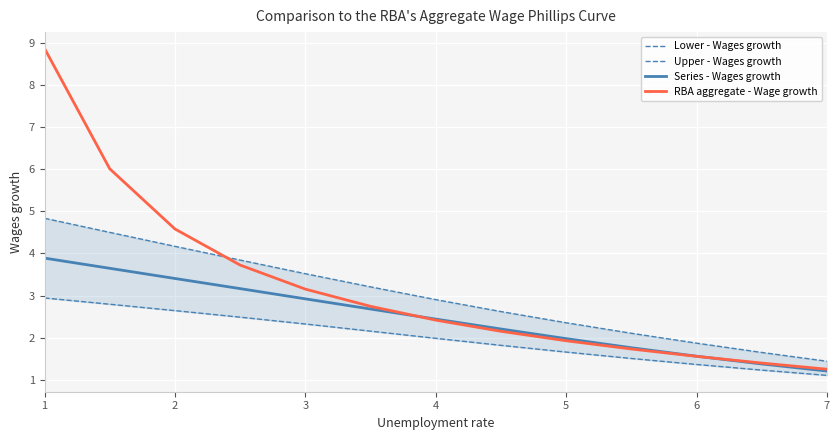

What is the sum of all RBA aggregate - Wage growth values?

41.5